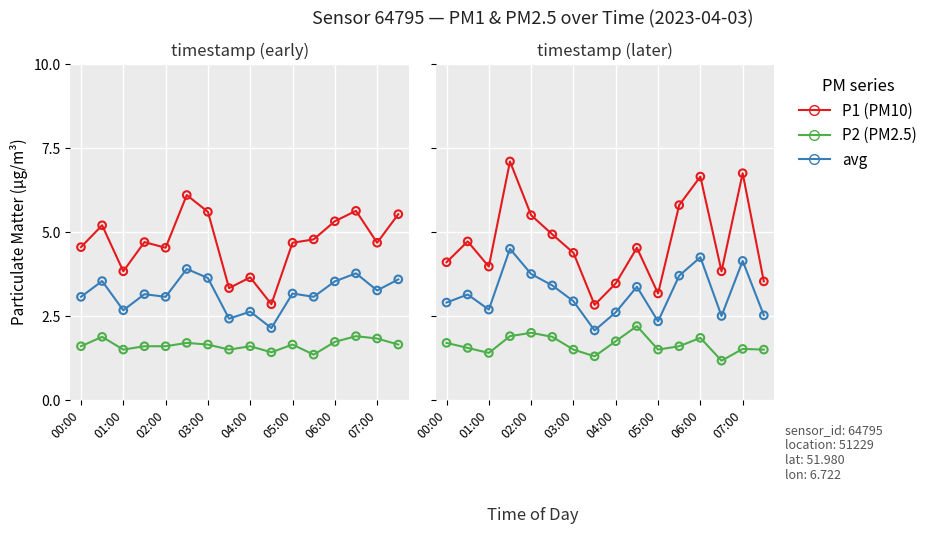

Which series has the widest spread of Y values?

P1